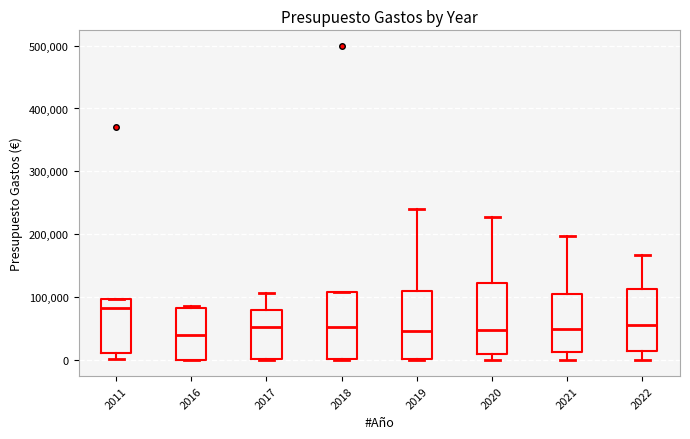

Reading left to right, transcribe this box plot: for each box, give where its median line is, the range the box spans, and where its two whiskers end, as read against the y-axis. The values are not printed on the chart, so give them approximately, as read against the axis.

2011: median 80000, box 10000 to 100000, whiskers 0 to 100000
2016: median 40000, box 0 to 80000, whiskers 0 to 90000
2017: median 50000, box 0 to 80000, whiskers 0 to 110000
2018: median 50000, box 0 to 110000, whiskers 0 to 110000
2019: median 50000, box 0 to 110000, whiskers 0 to 240000
2020: median 50000, box 10000 to 120000, whiskers 0 to 230000
2021: median 50000, box 10000 to 110000, whiskers 0 to 200000
2022: median 60000, box 10000 to 110000, whiskers 0 to 170000